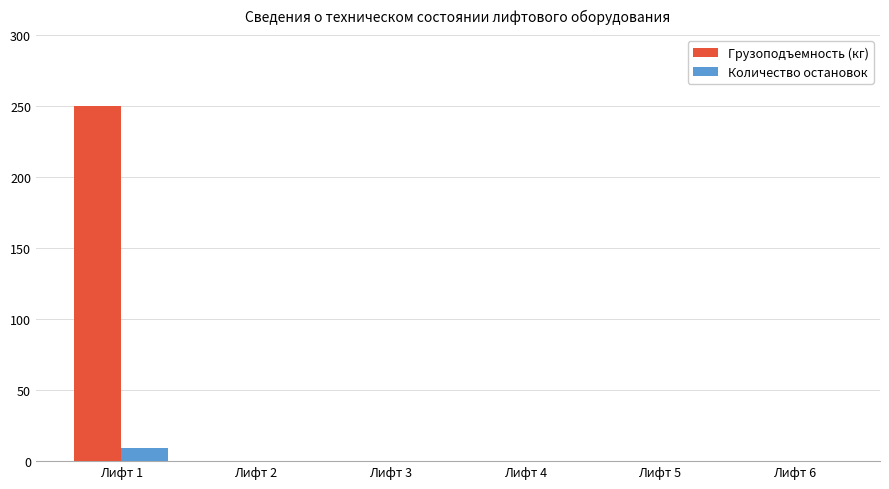

How many data points in Количество остановок are above 0?

1